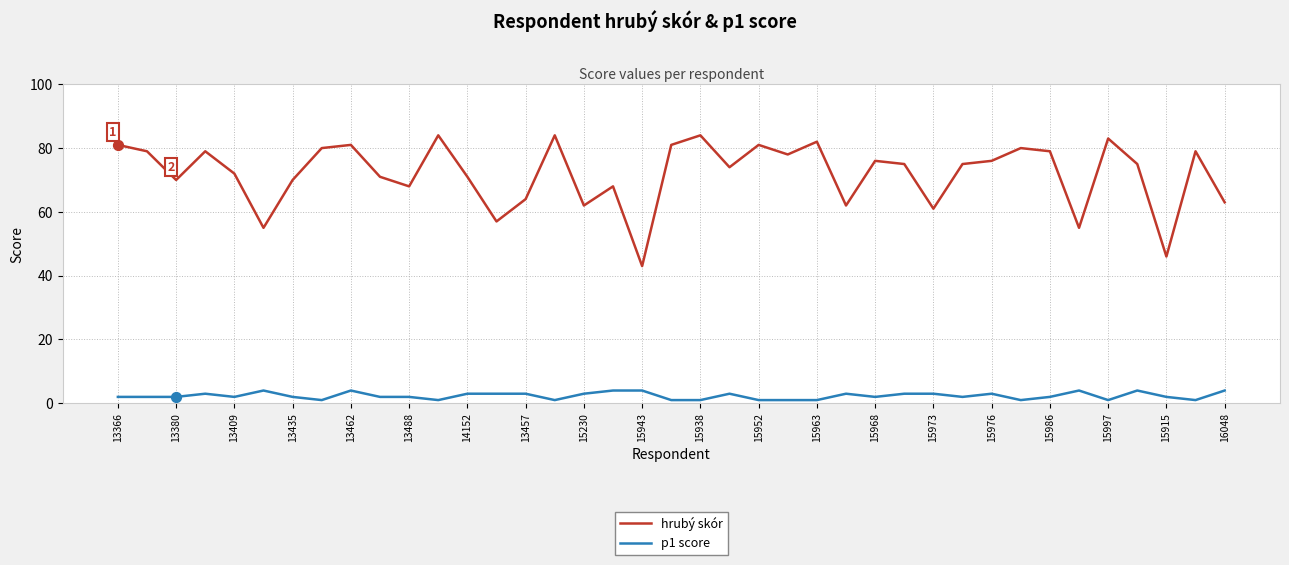

What is the minimum value for hrubý skór?

43